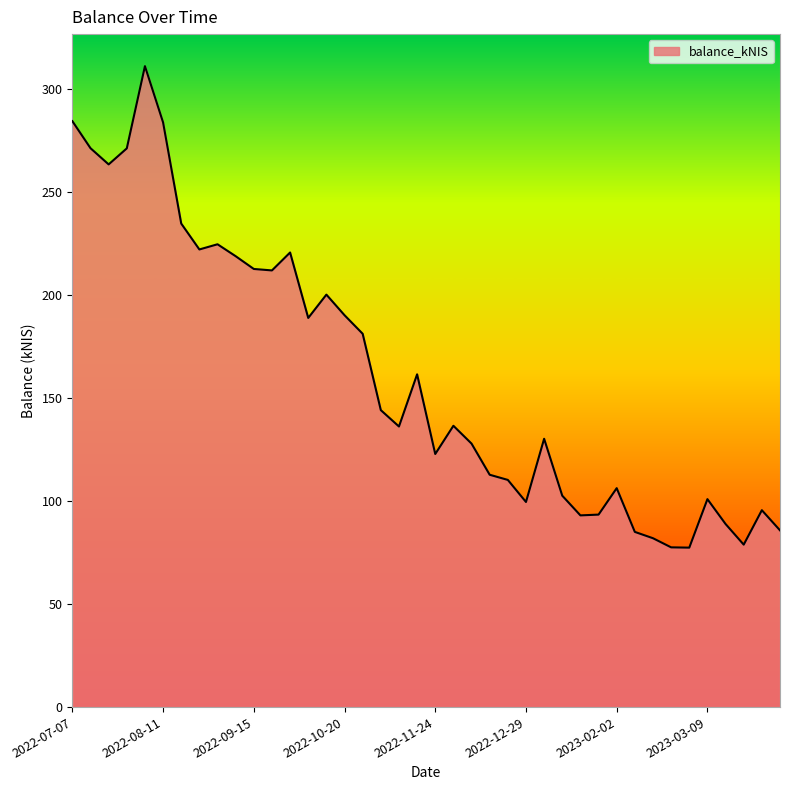

What is the greatest value displayed?

311.2